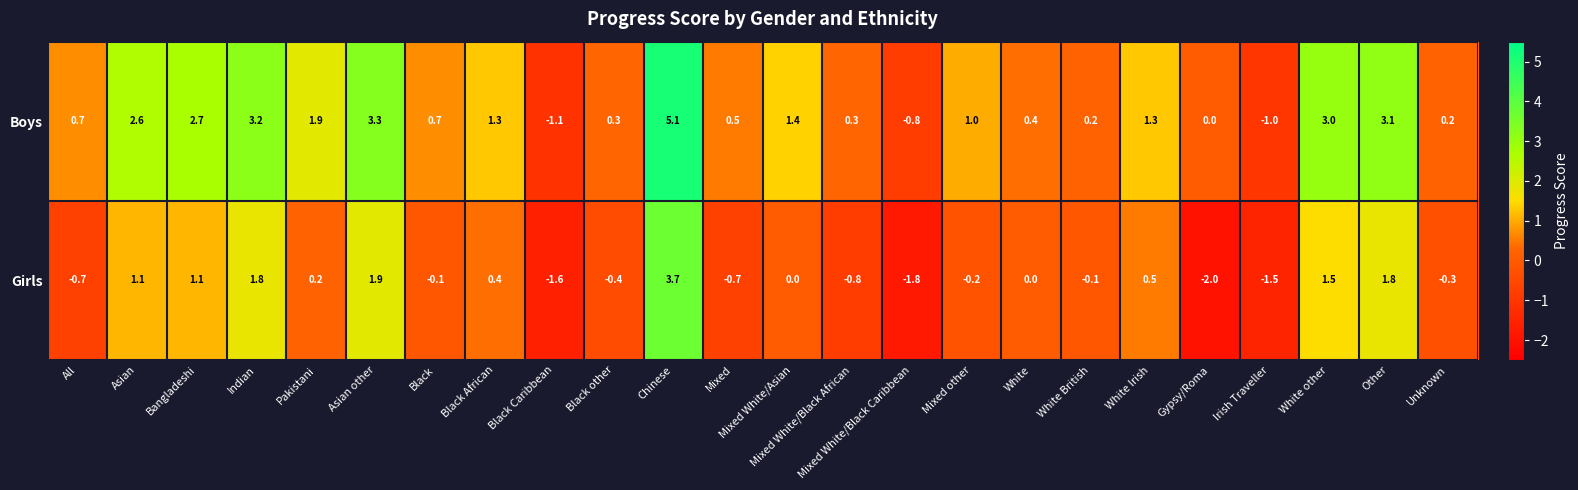

Which category has the highest value across all series?

Chinese